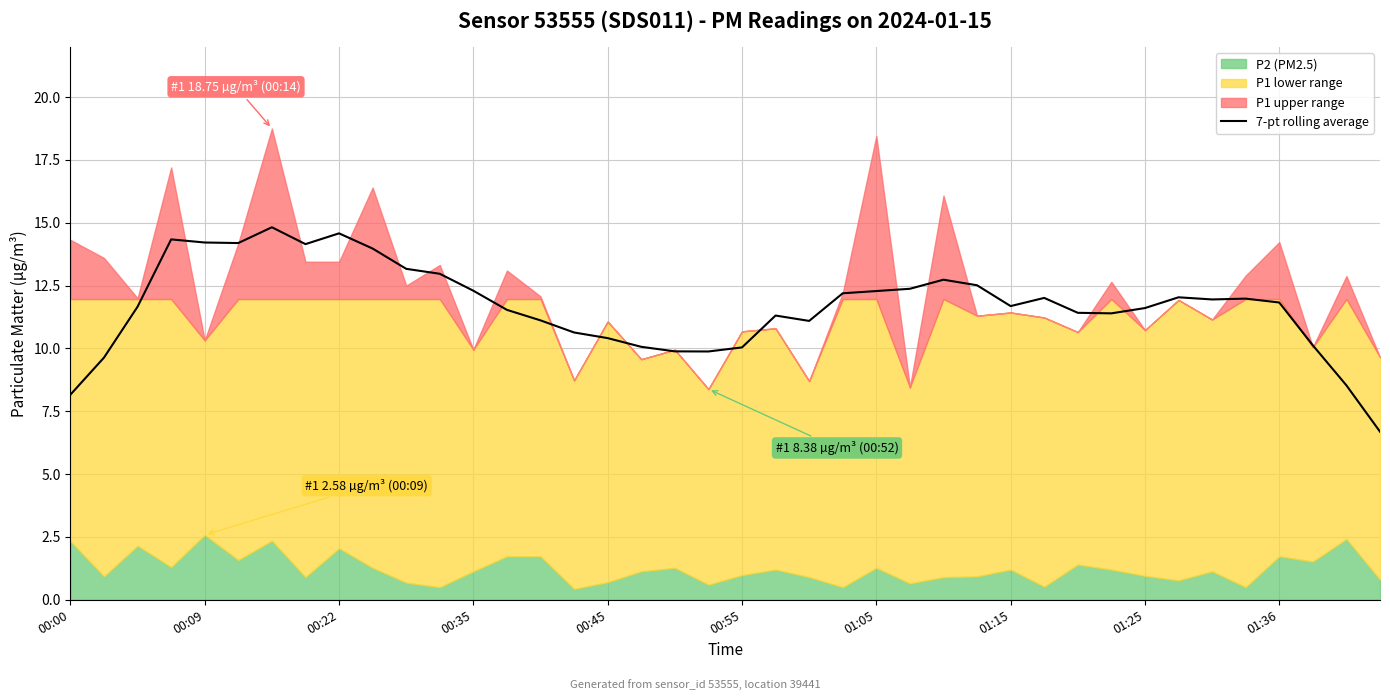

What is the average value?

11.7